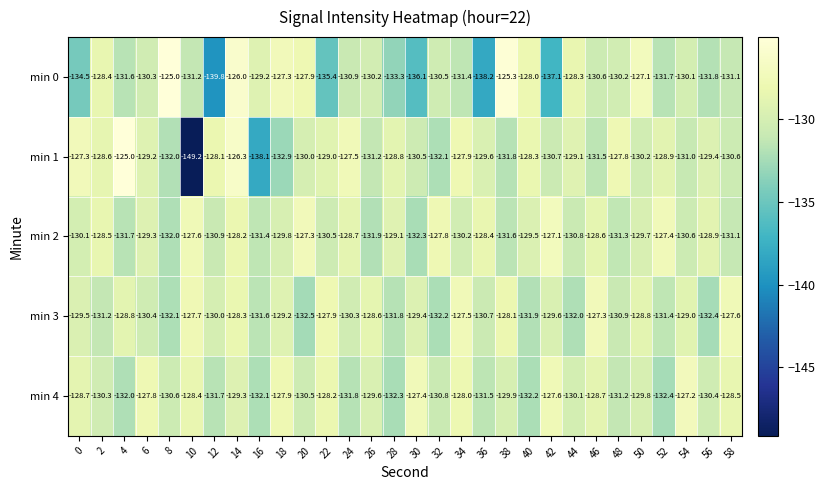

Between 12 and 30, which series saw the biggest shift?

min 4